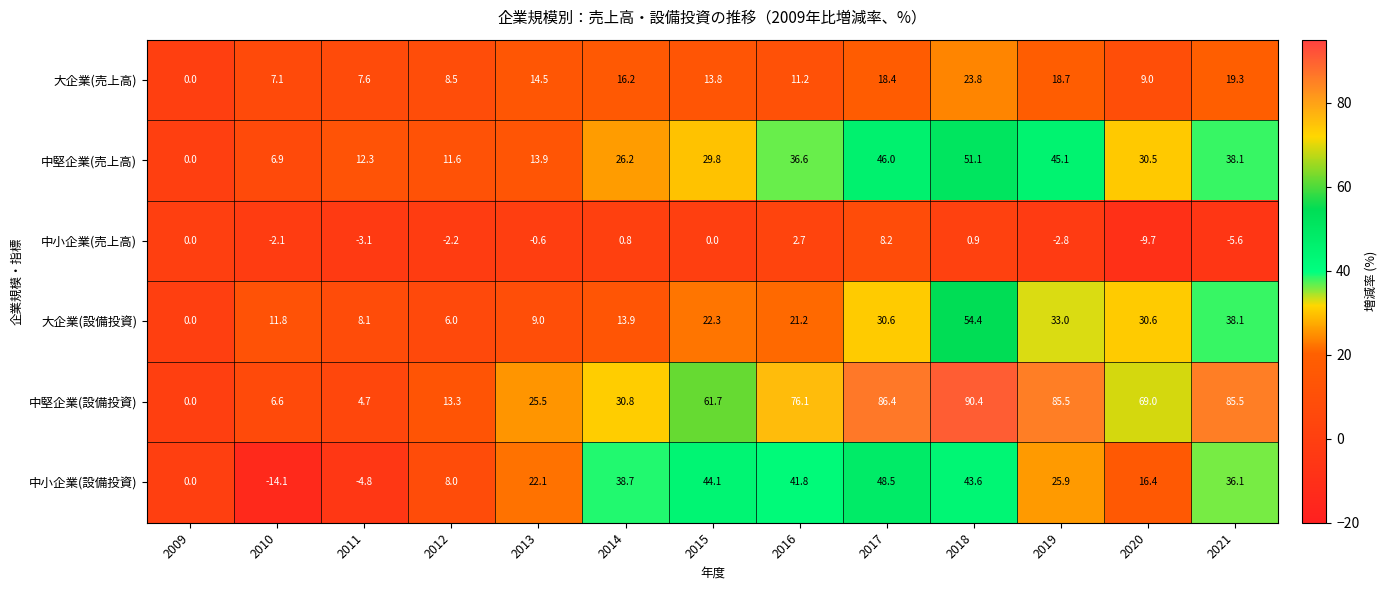

Which series changed the most between 2010 and 2016?

中堅企業(設備投資)